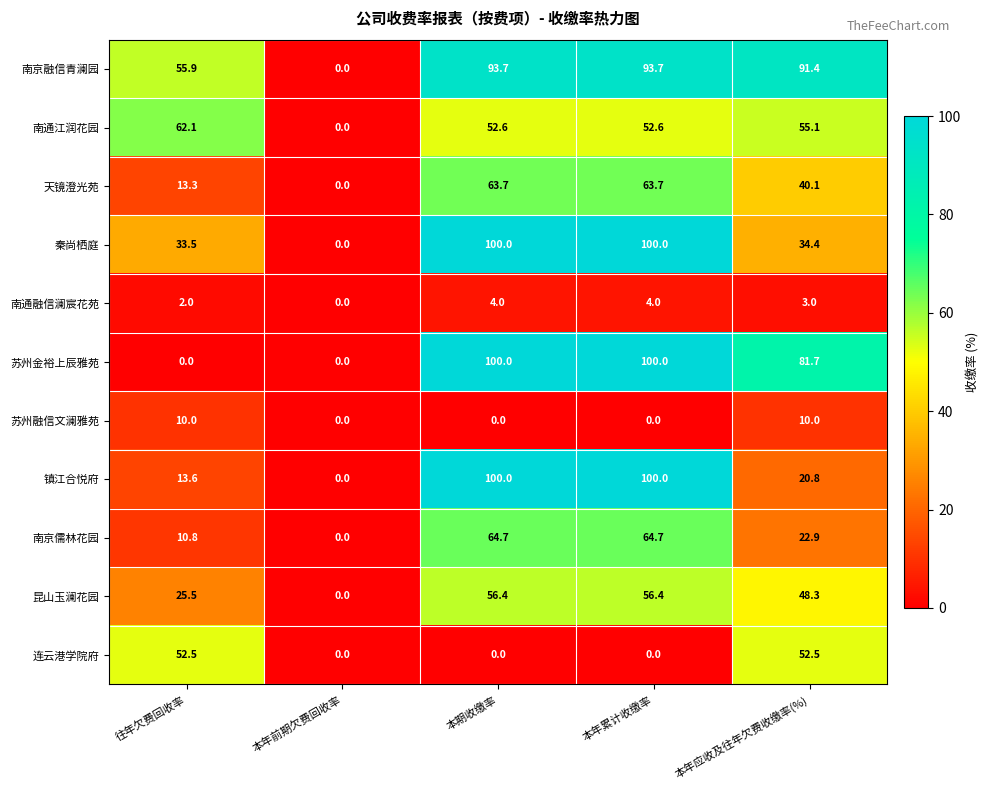

At 本年应收及往年欠费收缴率(%), list the series in order from largest to smallest.

南京融信青澜园, 苏州金裕上辰雅苑, 南通江润花园, 连云港学院府, 昆山玉澜花园, 天镜澄光苑, 秦尚栖庭, 南京儒林花园, 镇江合悦府, 苏州融信文澜雅苑, 南通融信澜宸花苑